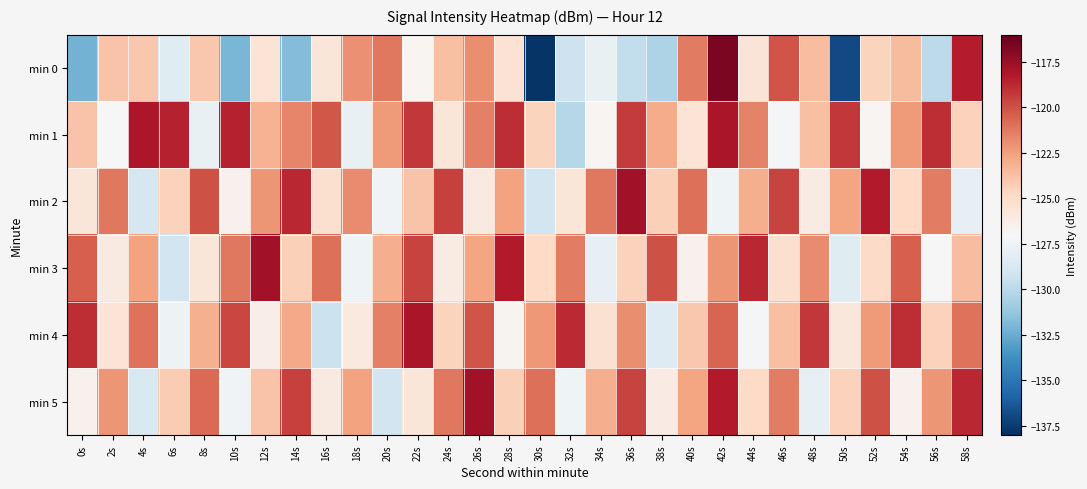

What is the smallest value displayed?

-137.8